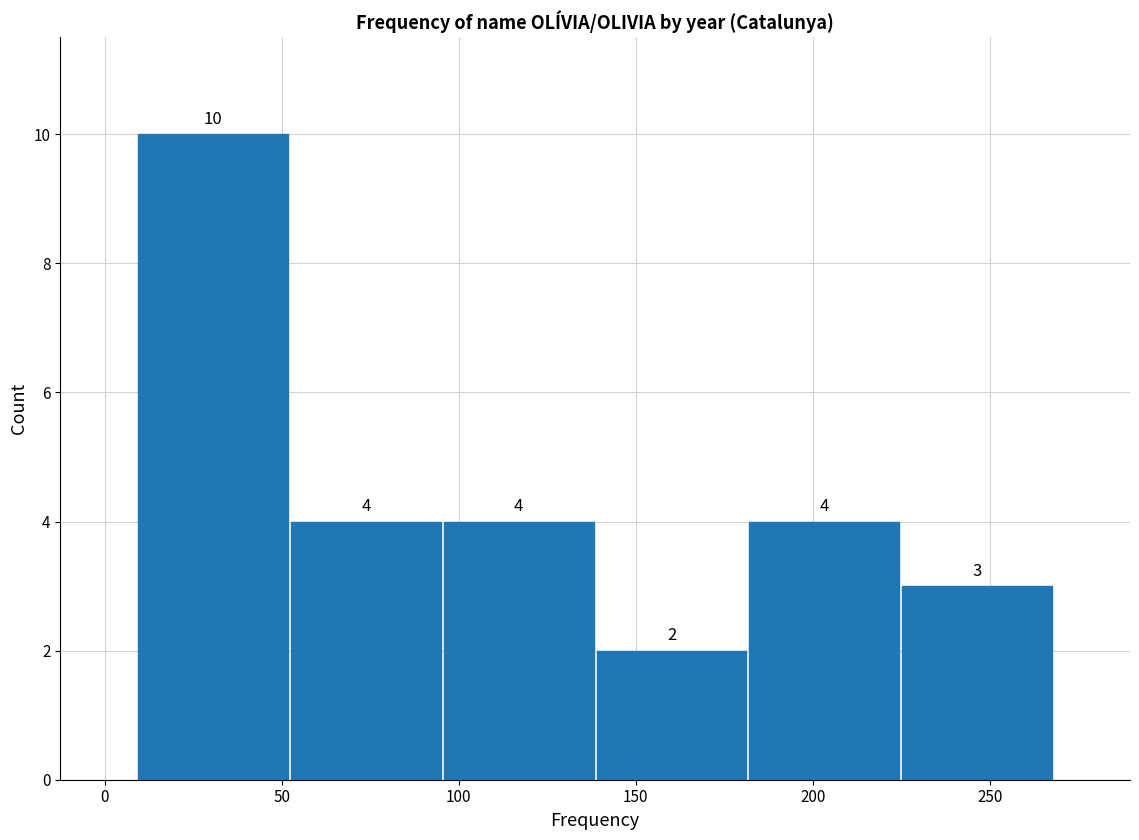

Reading left to right, list every bar in this chart as the range it spans on the x-axis followed by its height. The bar edges are not printed on the chart, so give them approximately, as read against the axis.

10 to 50: 10
50 to 95: 4
95 to 140: 4
140 to 180: 2
180 to 225: 4
225 to 270: 3